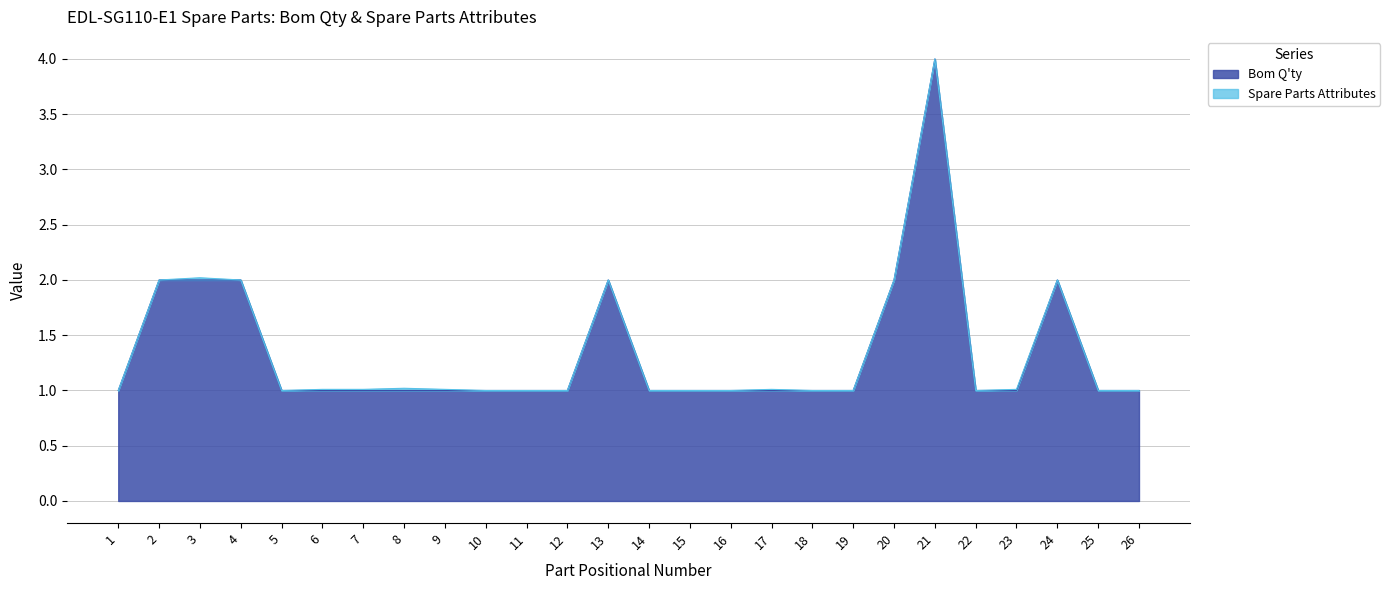

Does the chart have visible grid lines?

Yes